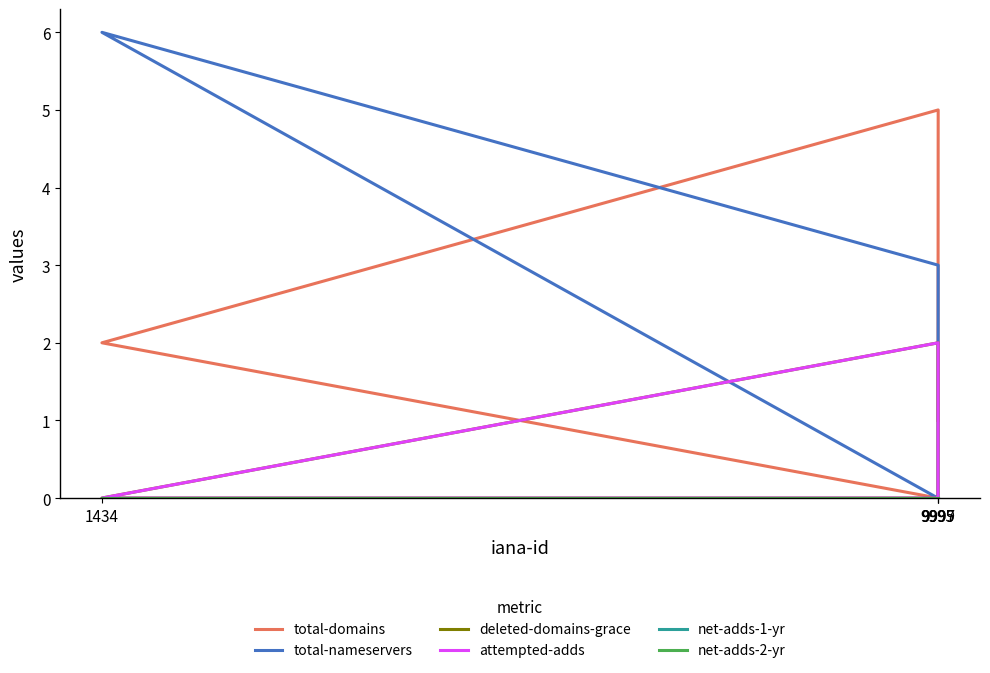

At how many categories does at least one series exceed 0?

3